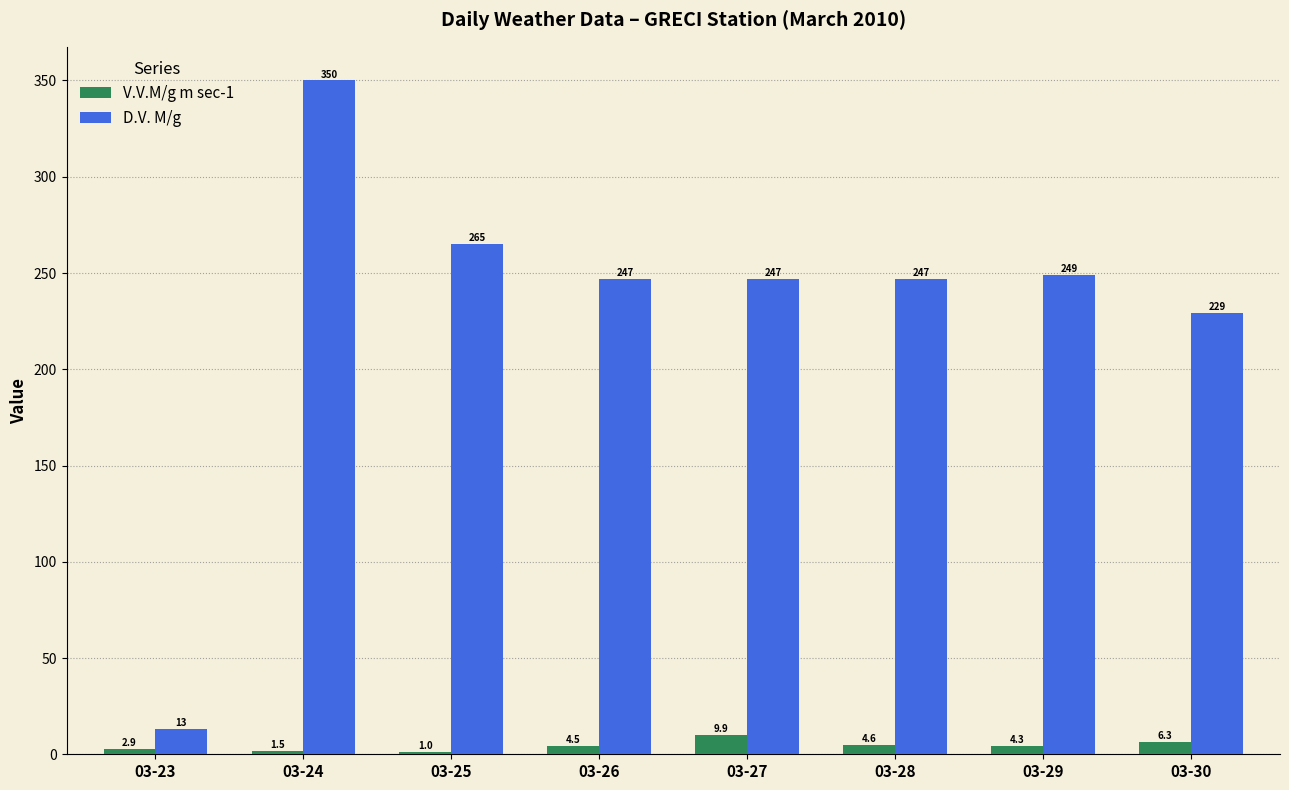

At which category is the sum across all series the highest?

03-24